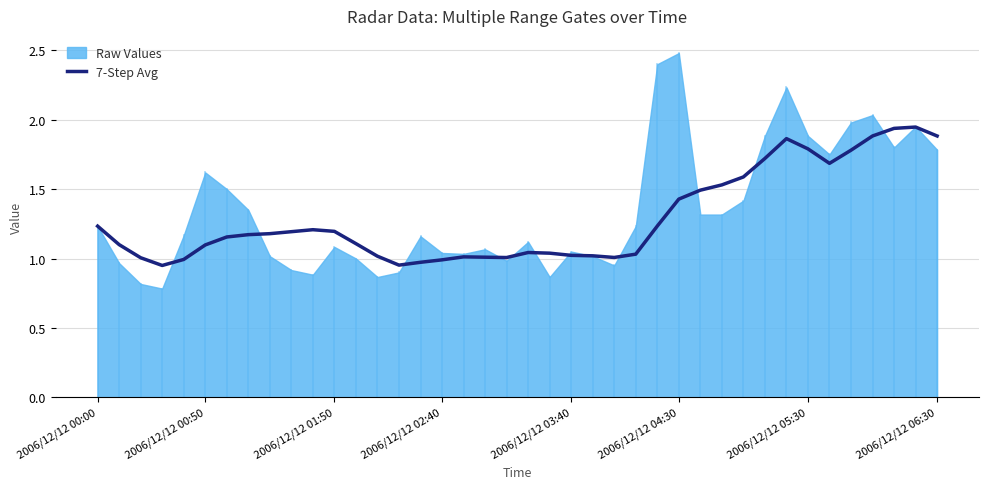

Count the number of categories in the chart.

40